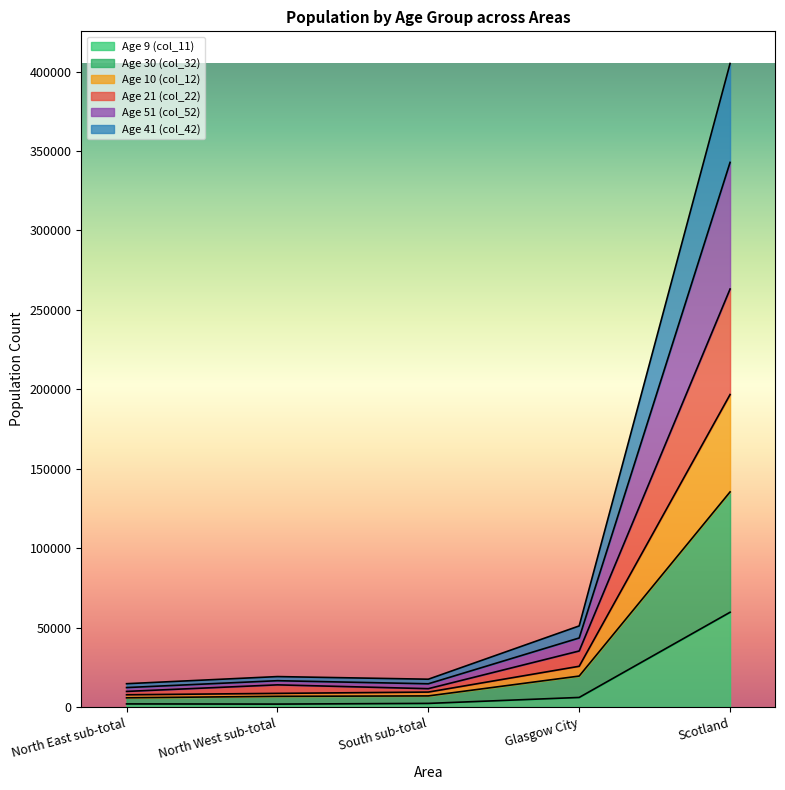

Which category has the highest value in the Age 9 (col_11) series?

Scotland